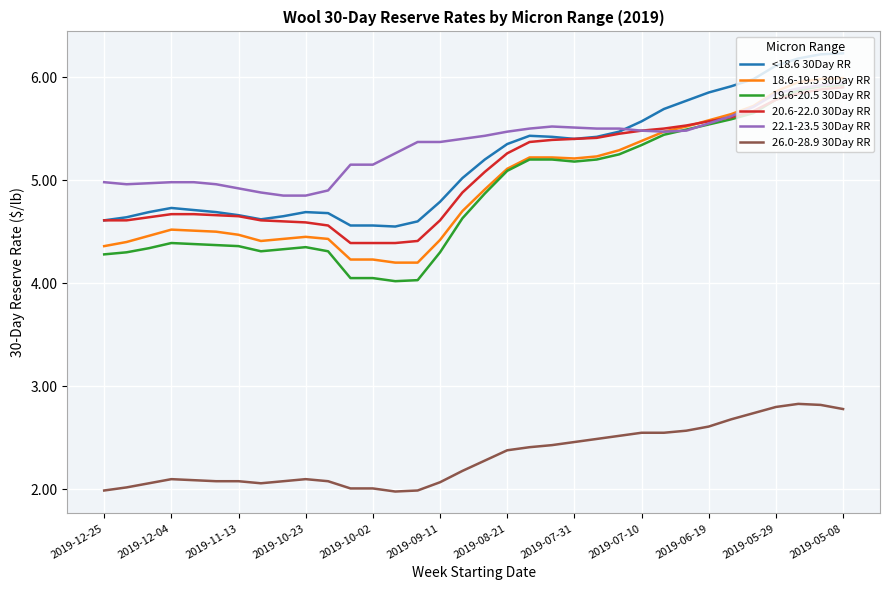

Which series has the widest spread of values?

19.6-20.5 30Day RR